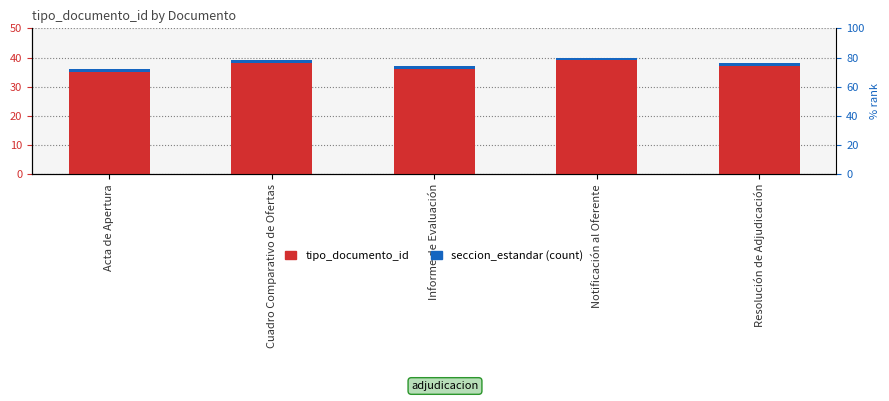

Read the tipo_documento_id value at Resolución de Adjudicación.

37